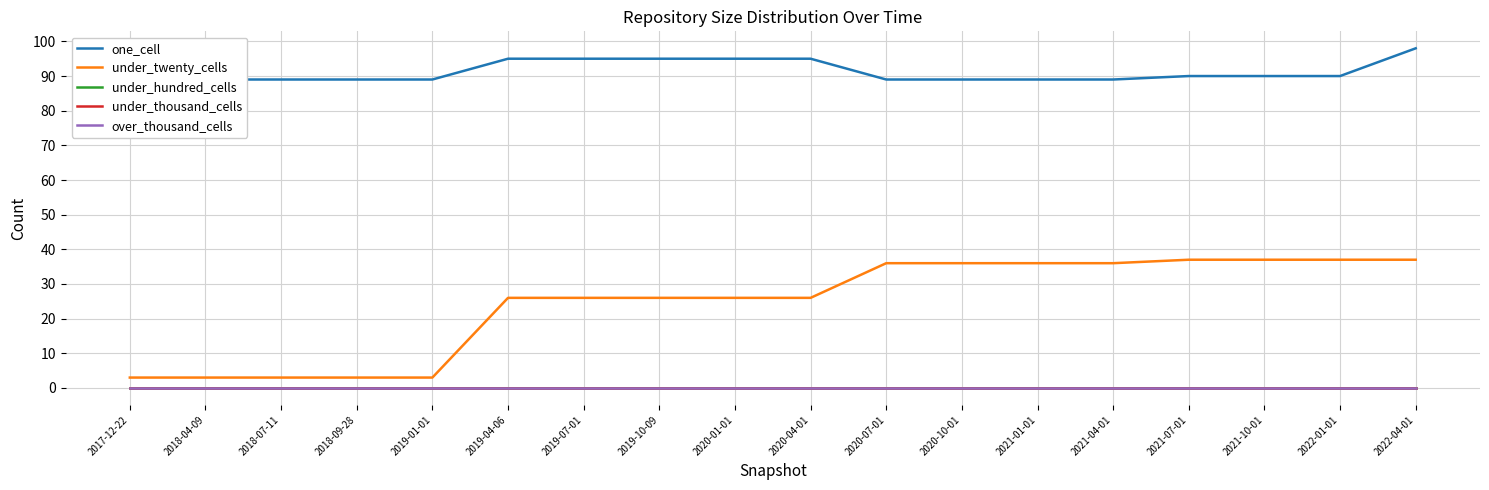

Does the chart have visible grid lines?

Yes